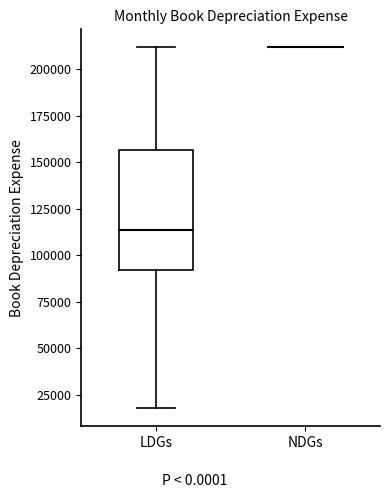

Where does the upper whisker of the box for LDGs end on the y-axis? The values are not printed on the chart, so give them approximately, as read against the axis.

210000